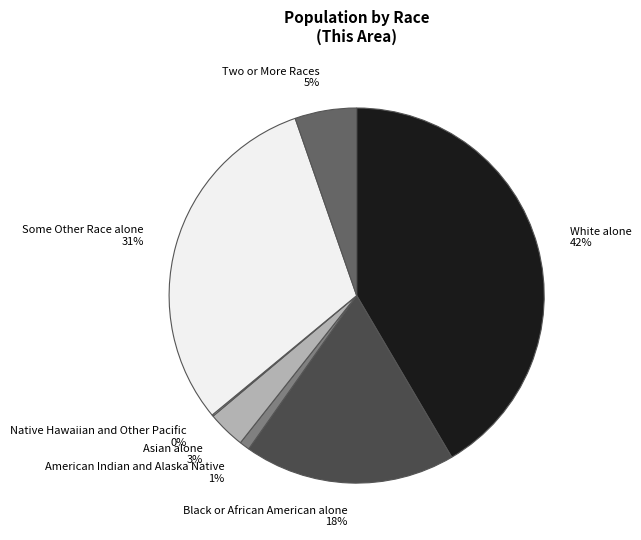

What is the largest slice in the pie chart?

White alone